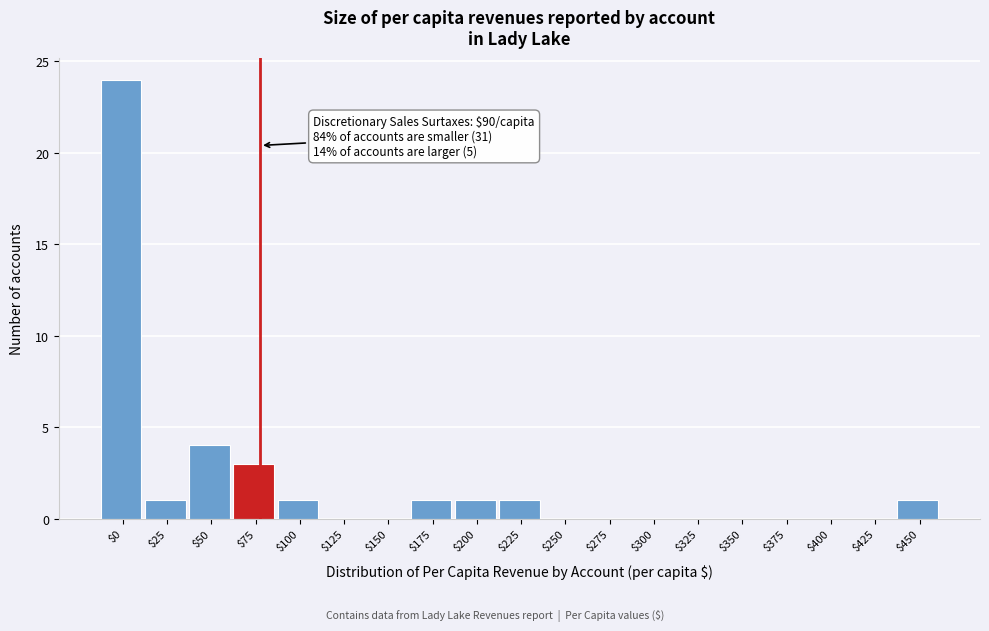

Is it true that the value at $75 is 3?

True